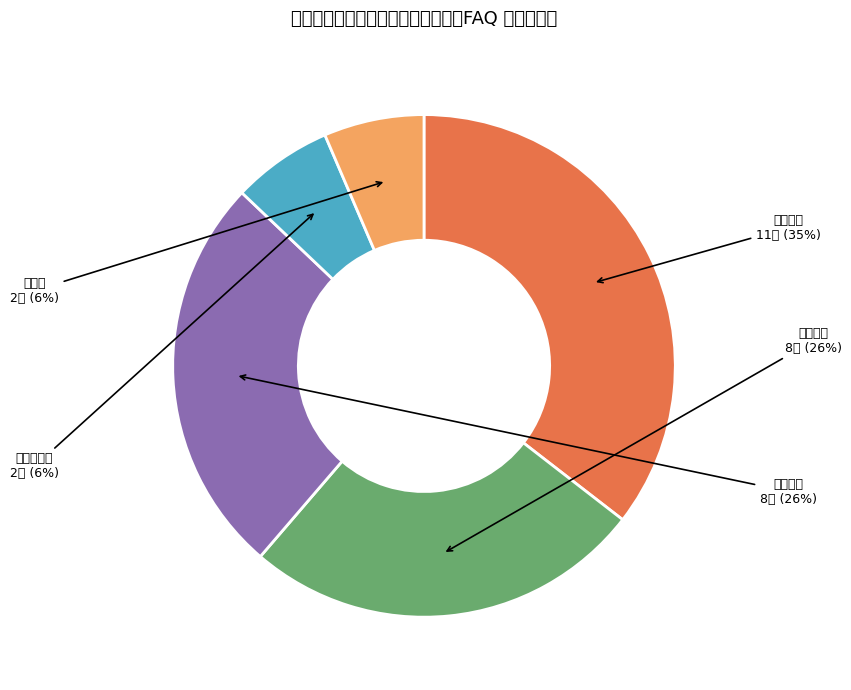

True or false: その他 accounts for 12% of the total.

False